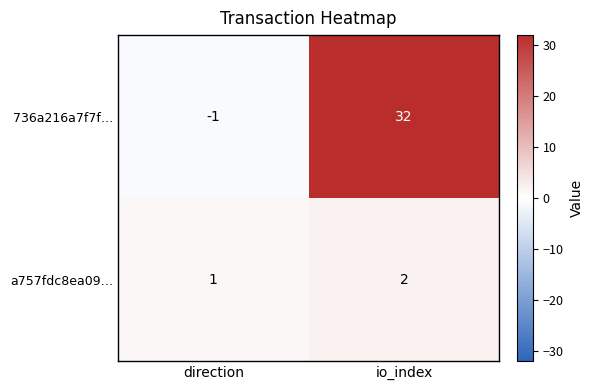

Which series has the largest total across all categories?

736a216a7f7f…